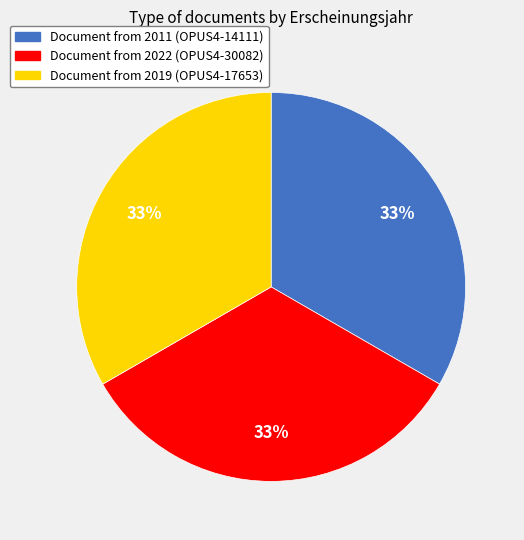

To the nearest percent, what percentage of the pie is Document from 2019 (OPUS4-17653)?

33%